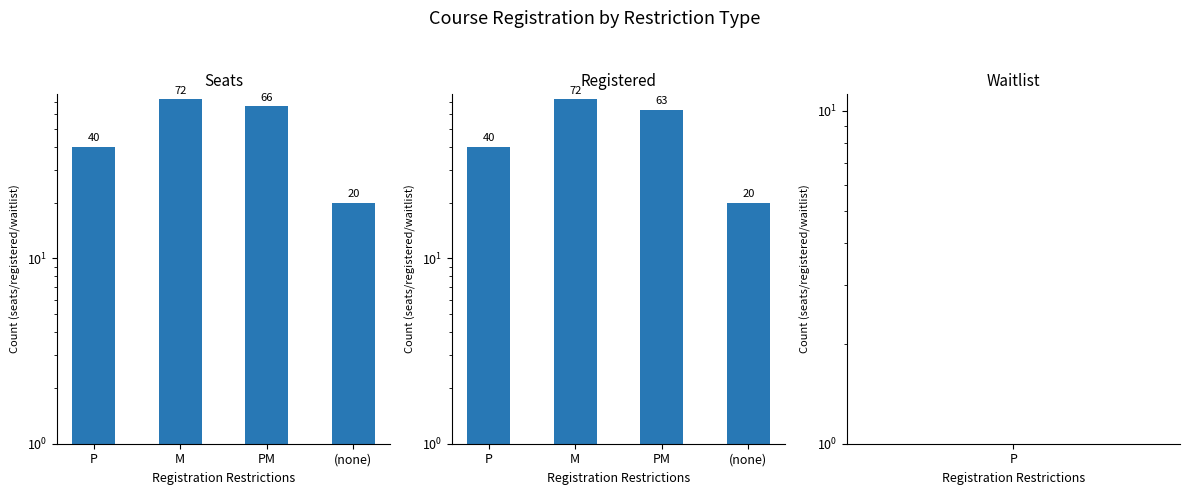

What is the label of the 3rd bar from the left?

PM